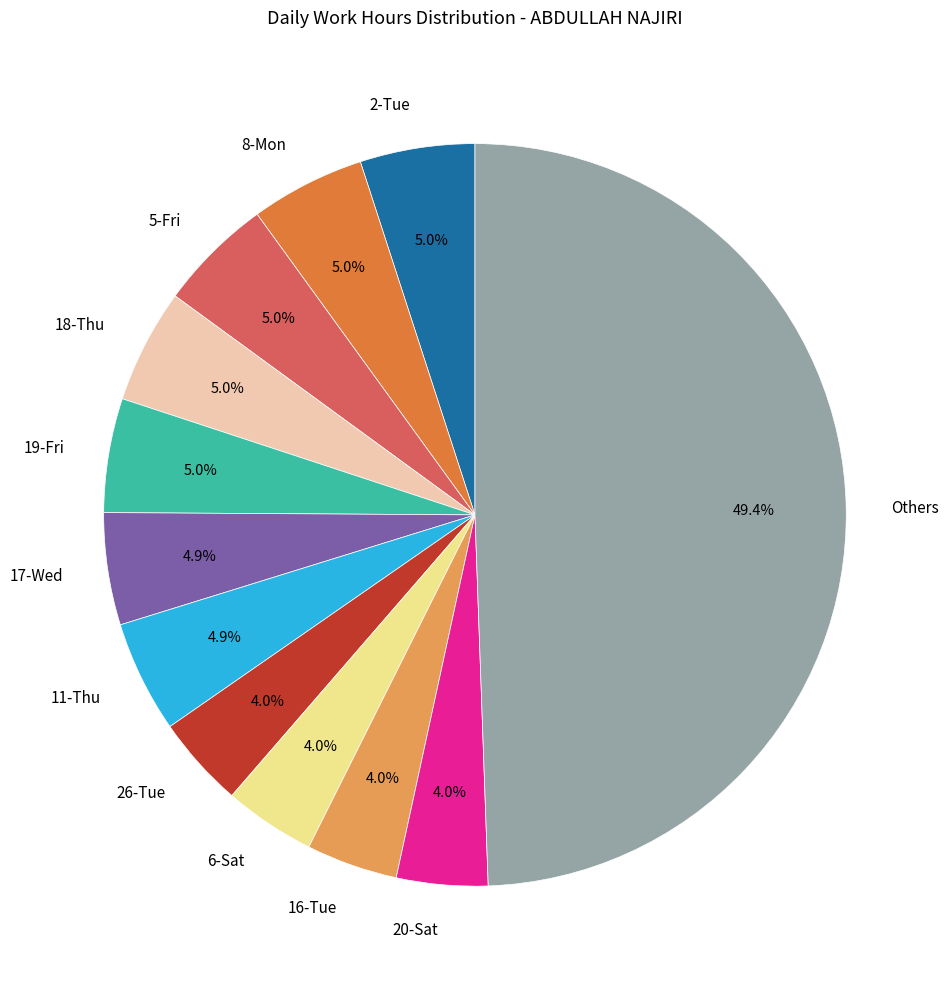

What percentage do 2-Tue and 16-Tue together represent?

9.0%